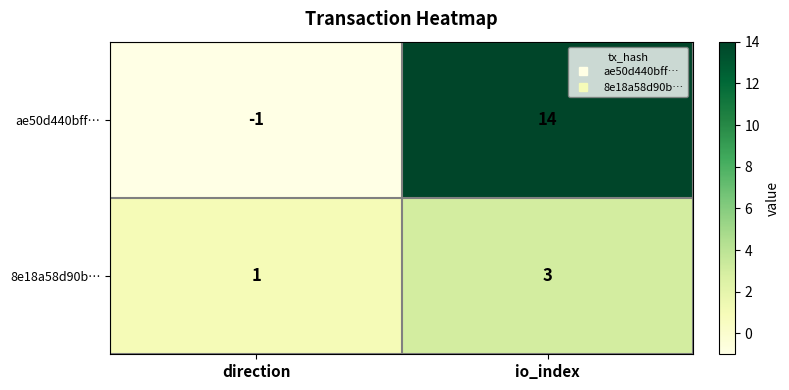

At direction, list the series in order from largest to smallest.

8e18a58d90b…, ae50d440bff…